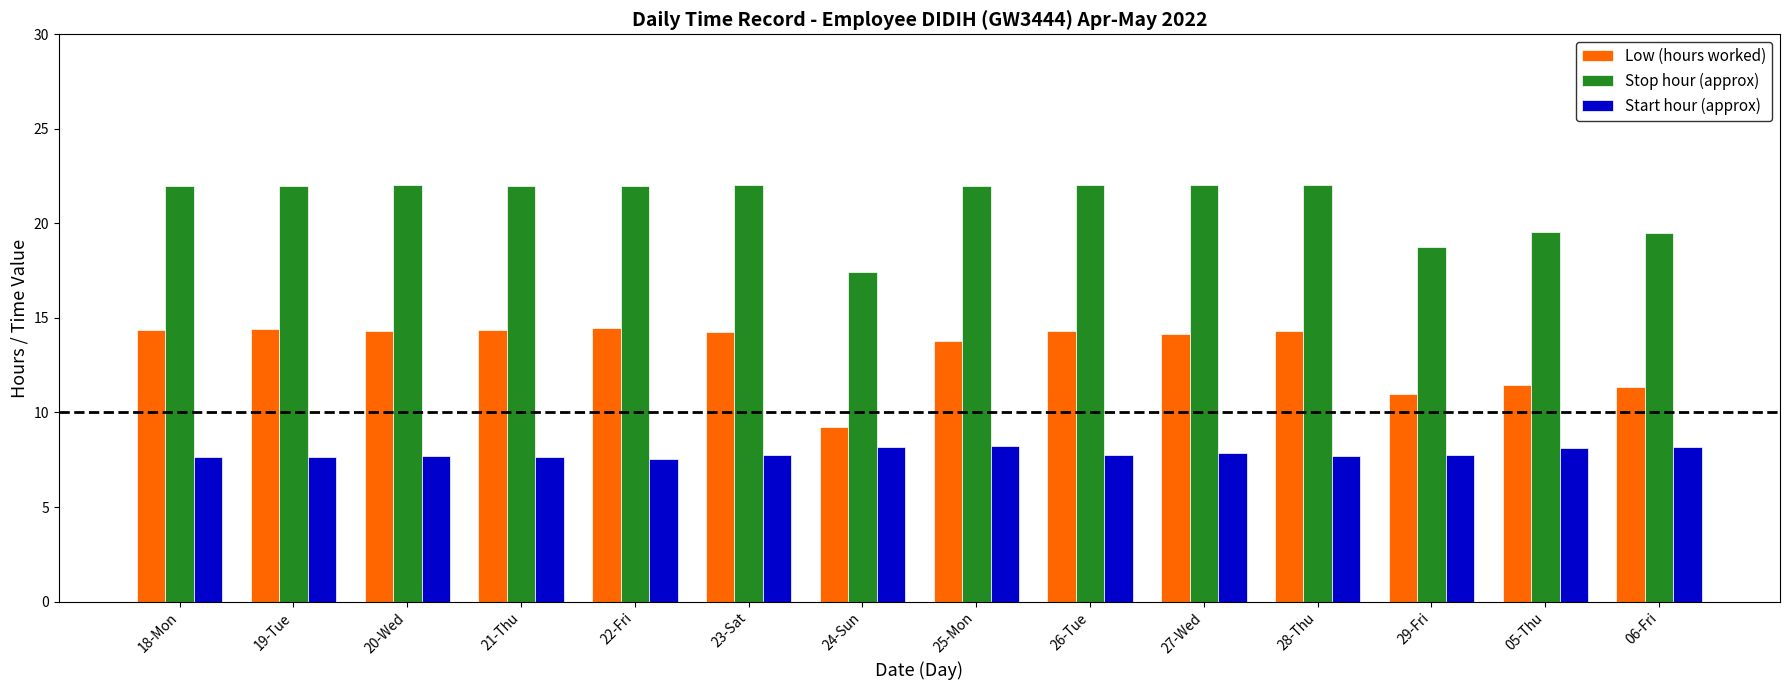

Between 18-Mon and 29-Fri, which series saw the biggest shift?

Low (hours worked)